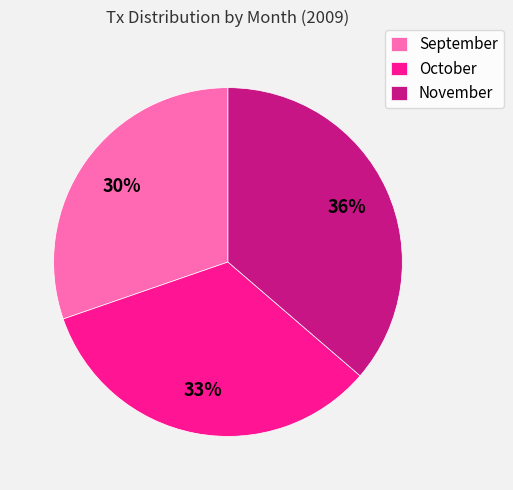

What is the largest slice in the pie chart?

November